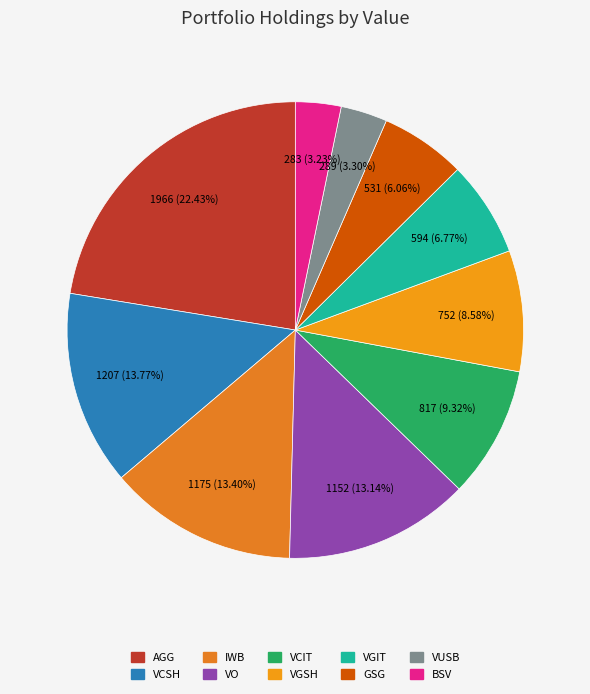

To the nearest percent, what is the average slice percentage?

10%